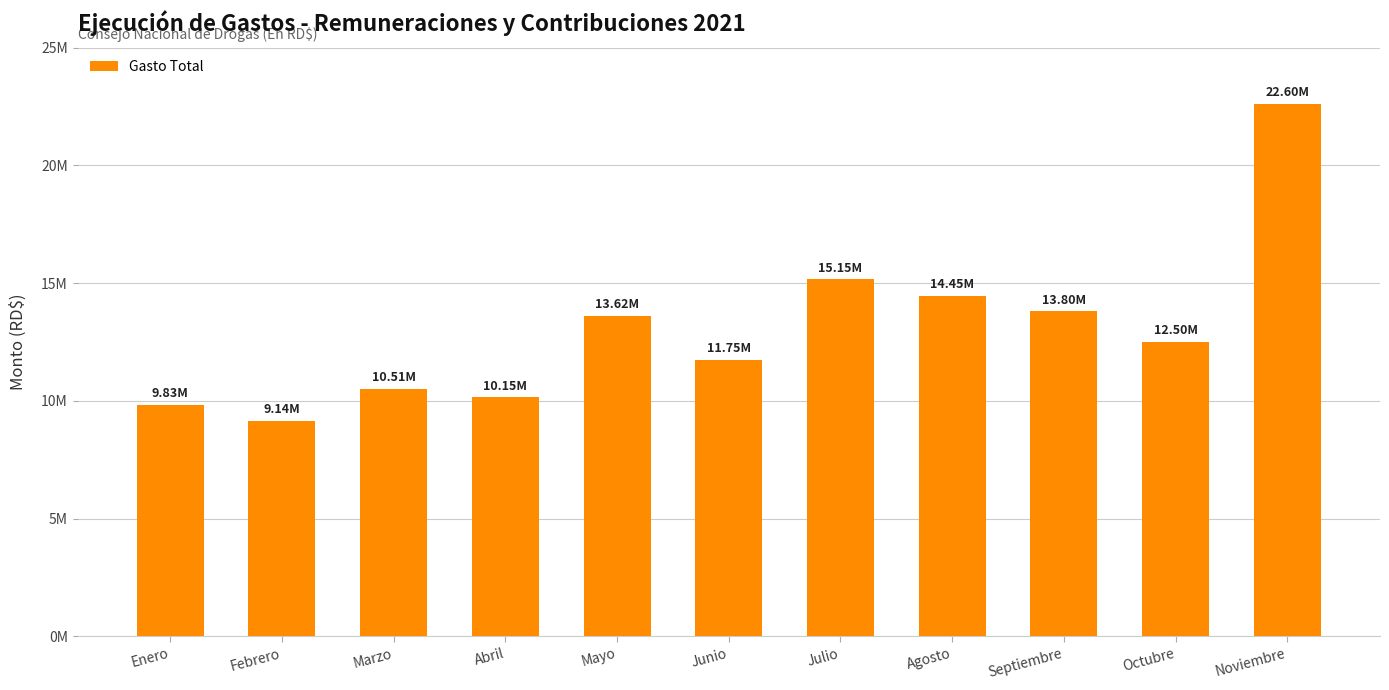

Reading left to right, transcribe all the data shown in this chart.

9825181.5	9144220.9	10512885.8	10145835.8	13615761.8	11751851.0	15154009.8	14445851.7	13796102.0	12503117.4	22602329.9